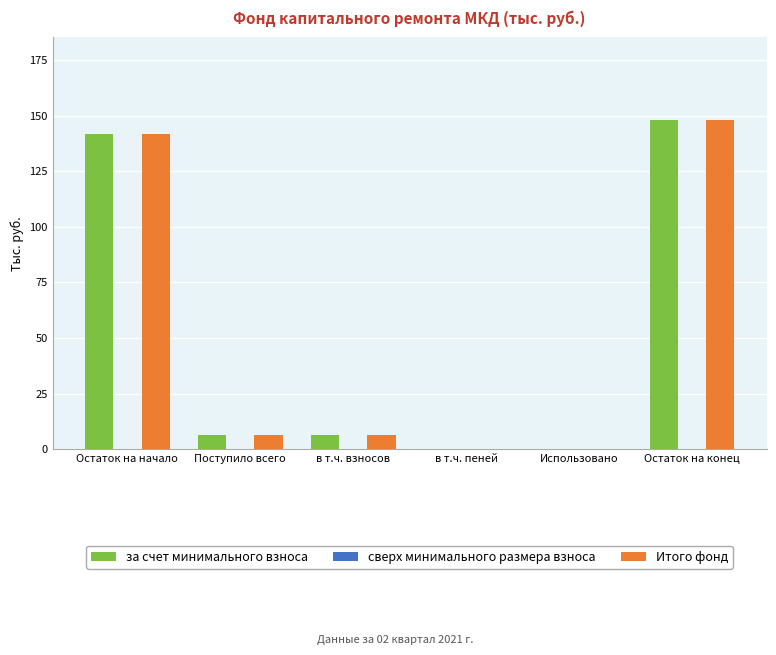

Reading left to right, transcribe all the data shown in this chart.

за счет минимального взноса: Остаток на начало=141.9	Поступило всего=6.3	в т.ч. взносов=6.3	в т.ч. пеней=0.0	Использовано=0.0	Остаток на конец=148.2
Итого фонд: Остаток на начало=141.9	Поступило всего=6.3	в т.ч. взносов=6.3	в т.ч. пеней=0.0	Использовано=0.0	Остаток на конец=148.2